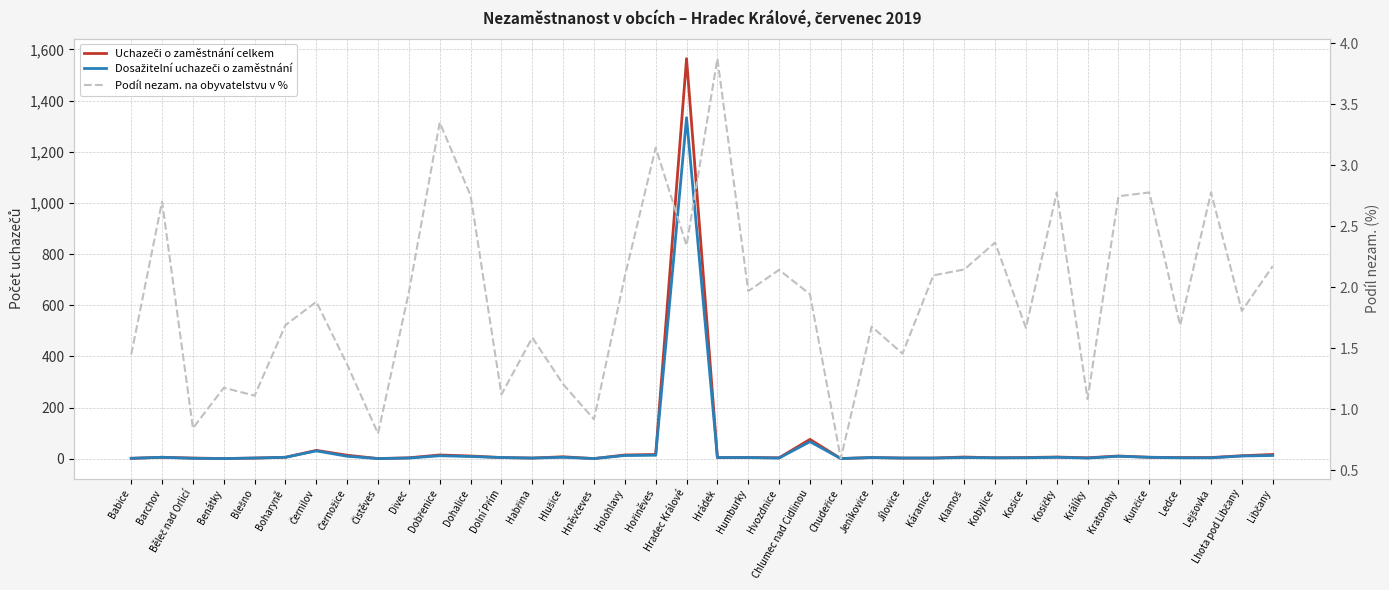

Rank the series by their maximum value, from highest to lowest.

Uchazeči o zaměstnání celkem, Dosažitelní uchazeči o zaměstnání, Podíl nezam. na obyvatelstvu v %